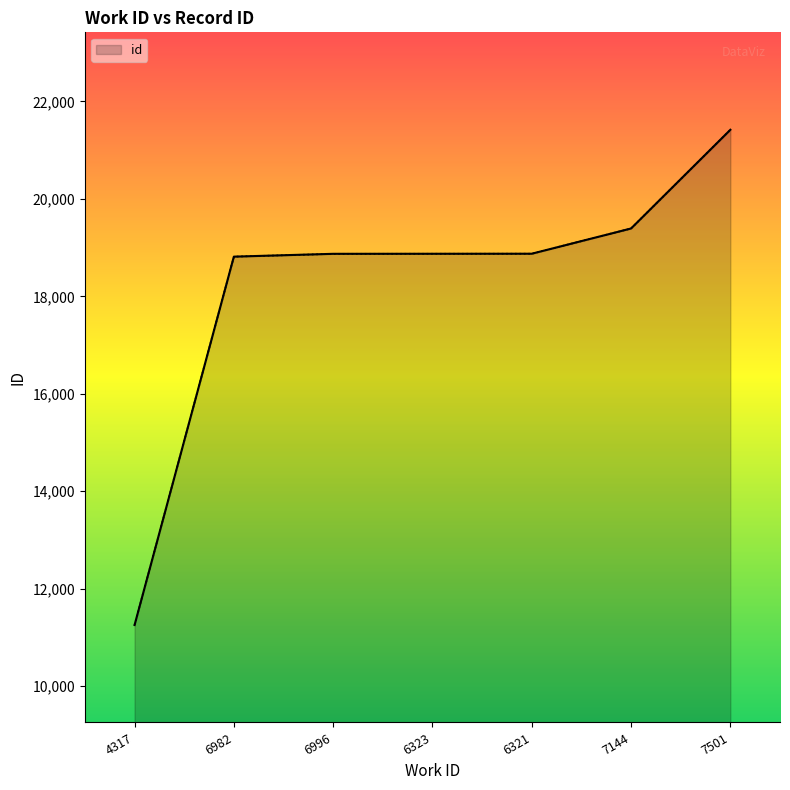

What is the difference between the second highest and second lowest values?

578